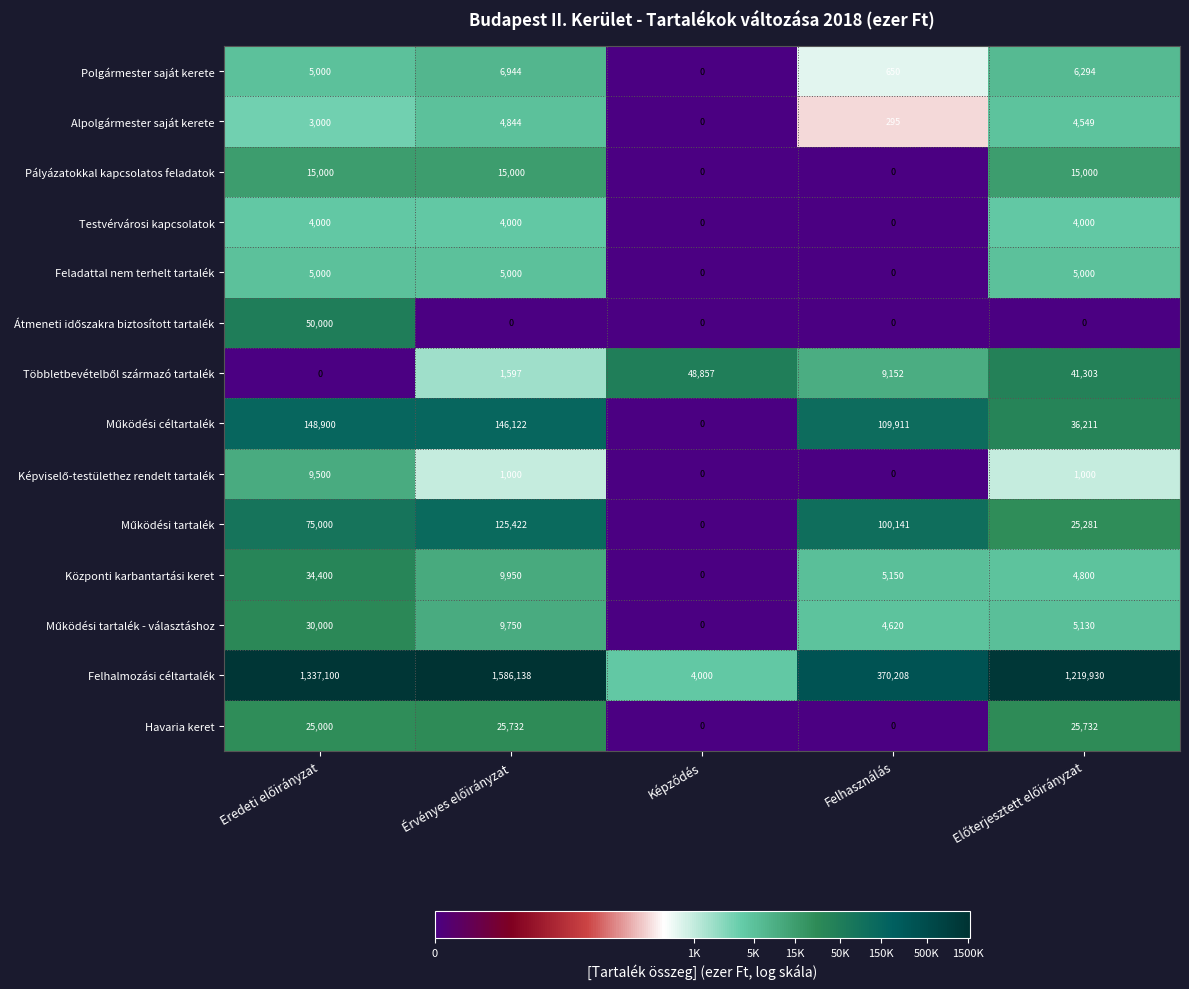

Which series has the largest total across all categories?

Felhalmozási céltartalék